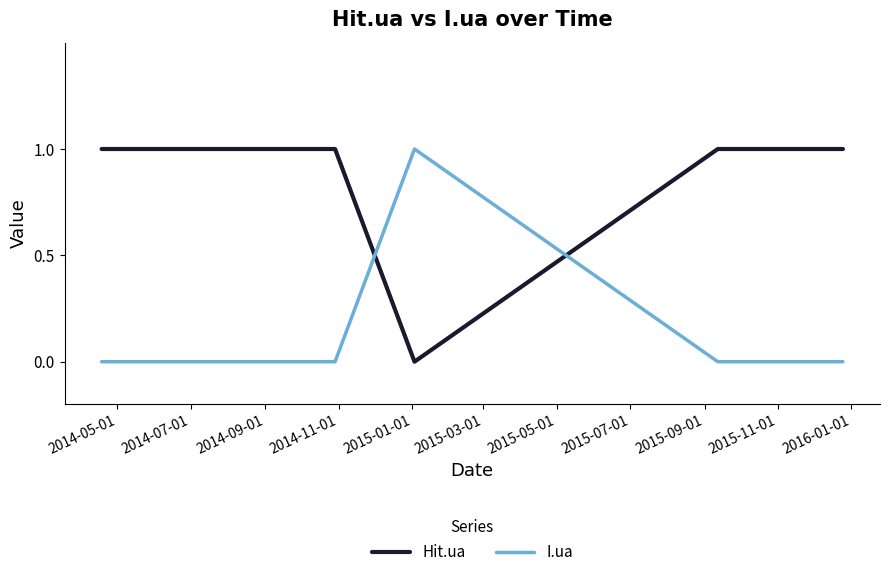

True or false: I.ua and Hit.ua cross at least once.

True